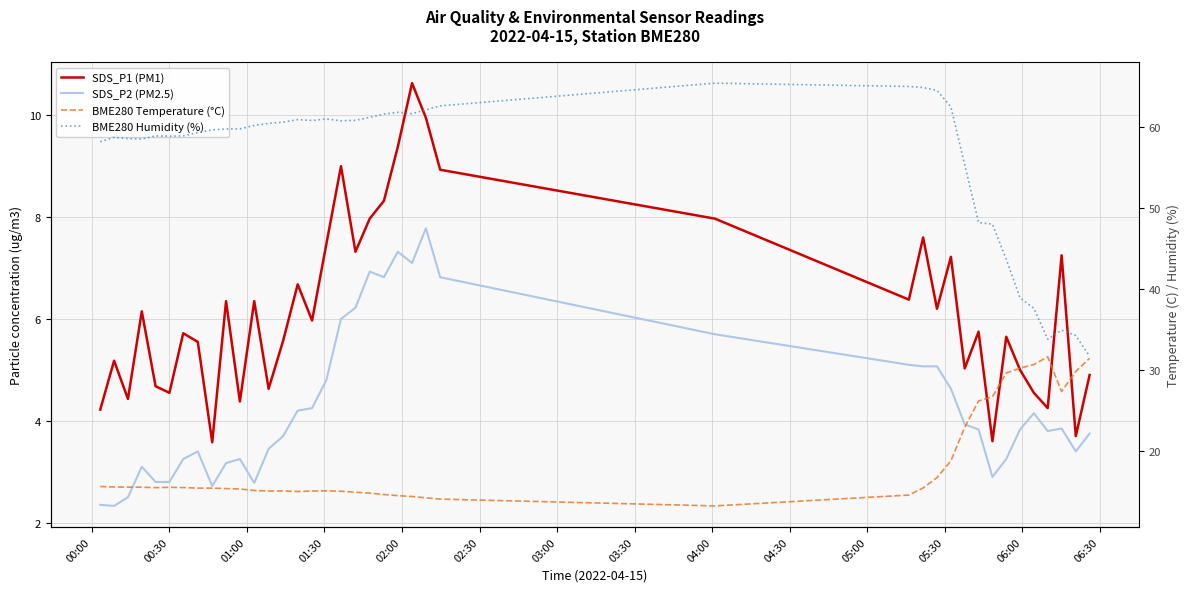

How many interior local valleys does the BME280 Humidity (%) series have?

6